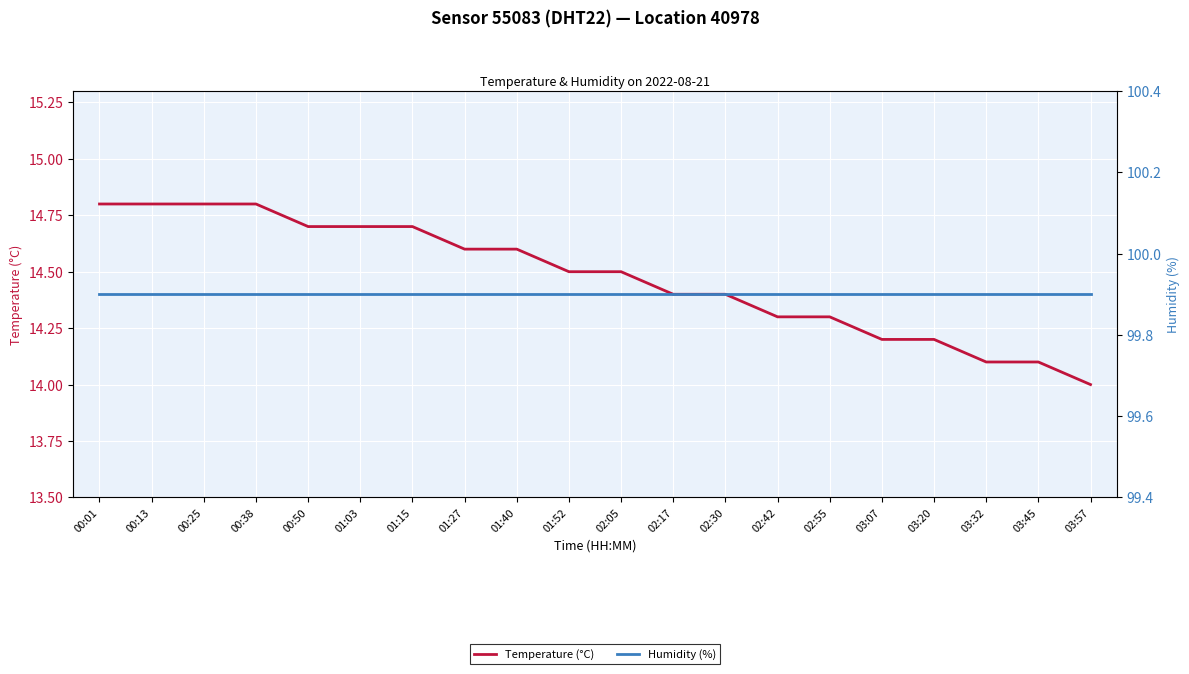

True or false: Humidity (%) and Temperature (°C) intersect in this chart.

False